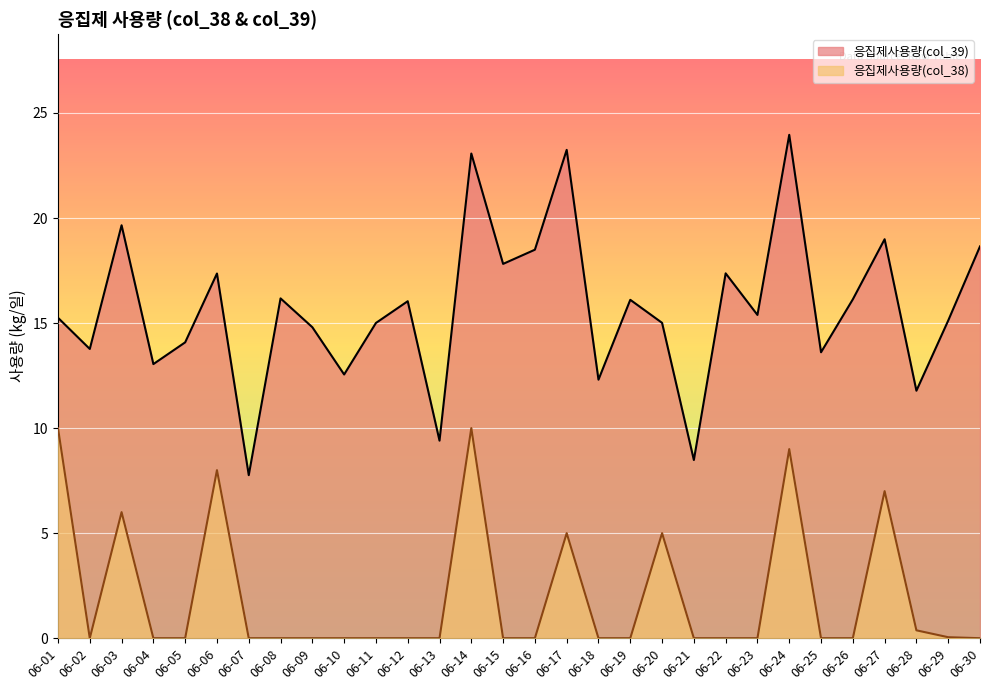

Rank the categories by 응집제사용량(col_38) value from lowest to highest.

06-02, 06-04, 06-05, 06-07, 06-08, 06-09, 06-10, 06-11, 06-12, 06-13, 06-15, 06-16, 06-18, 06-19, 06-21, 06-22, 06-23, 06-25, 06-26, 06-30, 06-29, 06-28, 06-17, 06-20, 06-03, 06-27, 06-06, 06-24, 06-01, 06-14